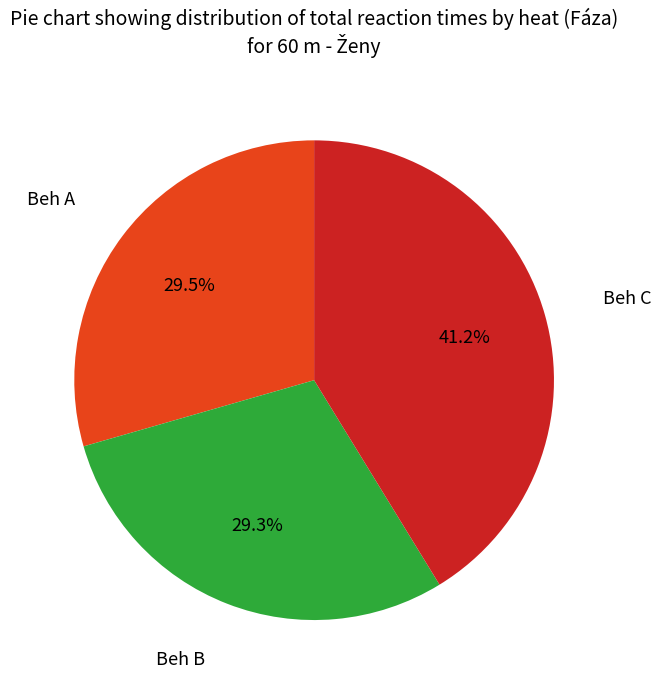

Is there a majority slice in this chart?

No